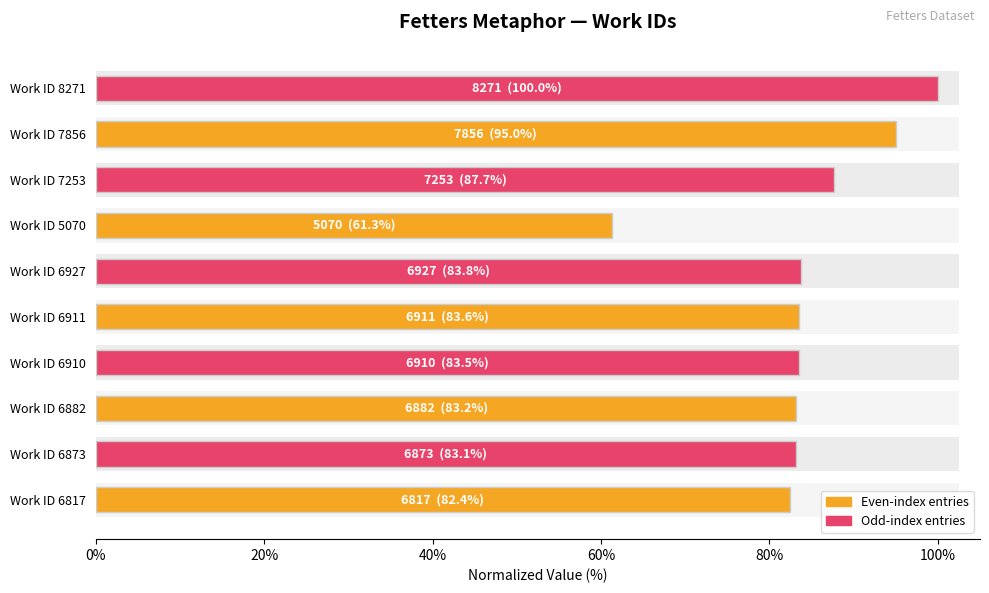

How many data points are less than 83?

2